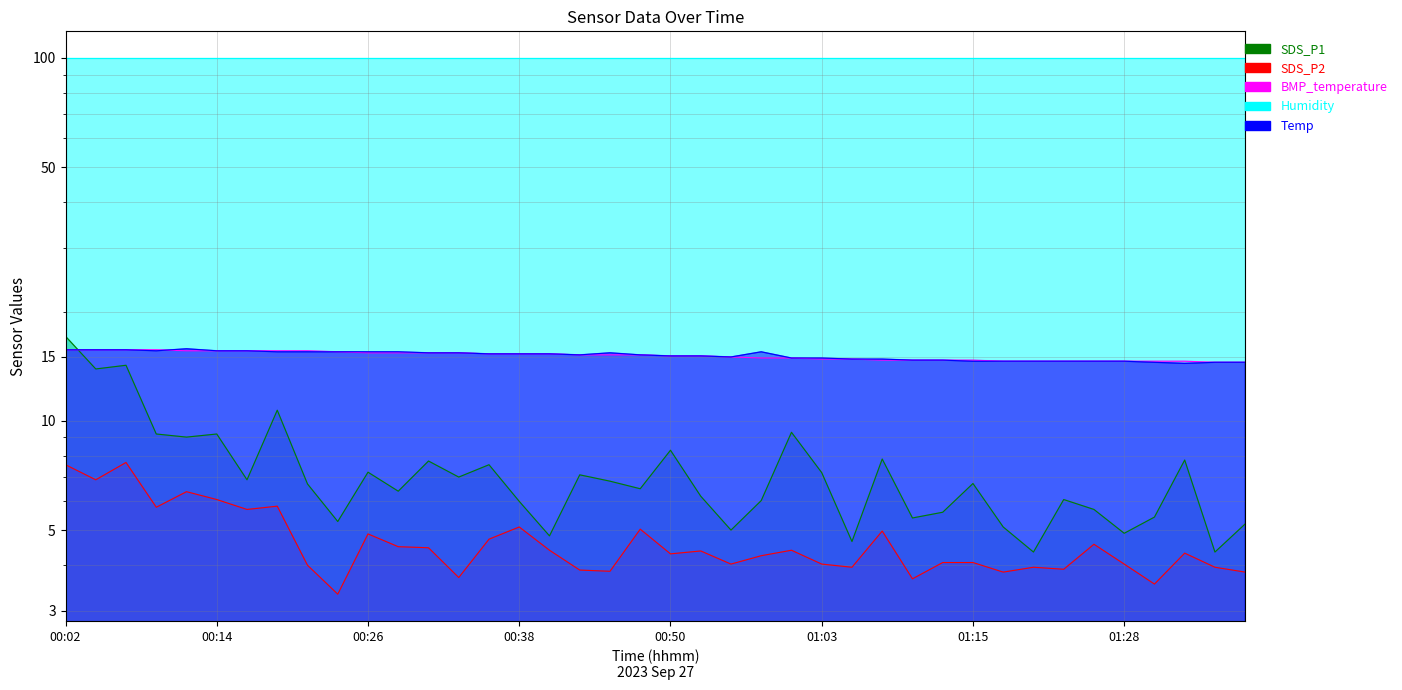

True or false: SDS_P2 has more than 0 points higher than both neighbors.

True